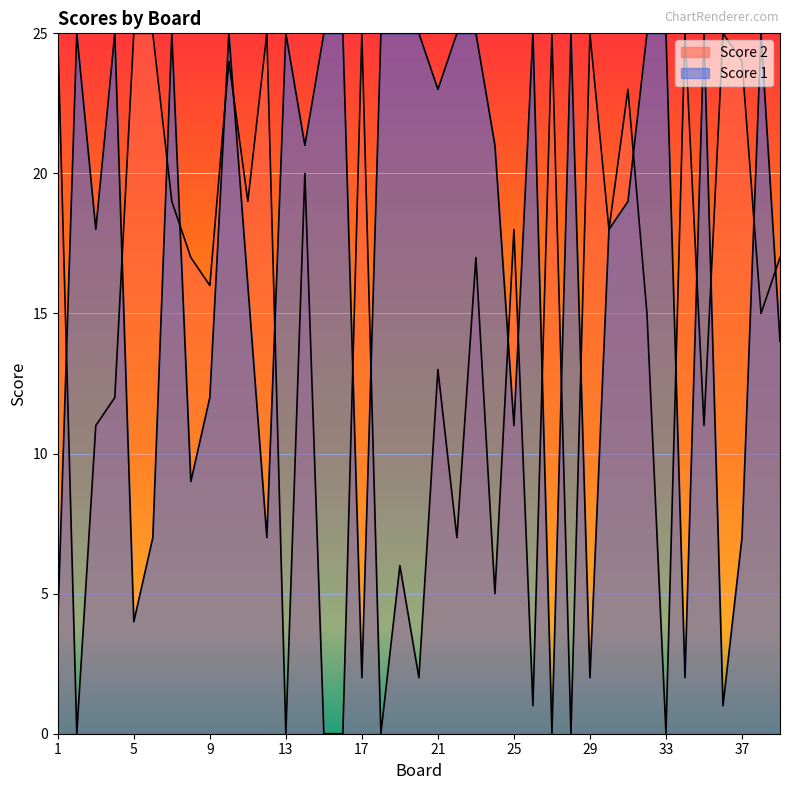

How many interior local peaks does the Score 2 series have?

13